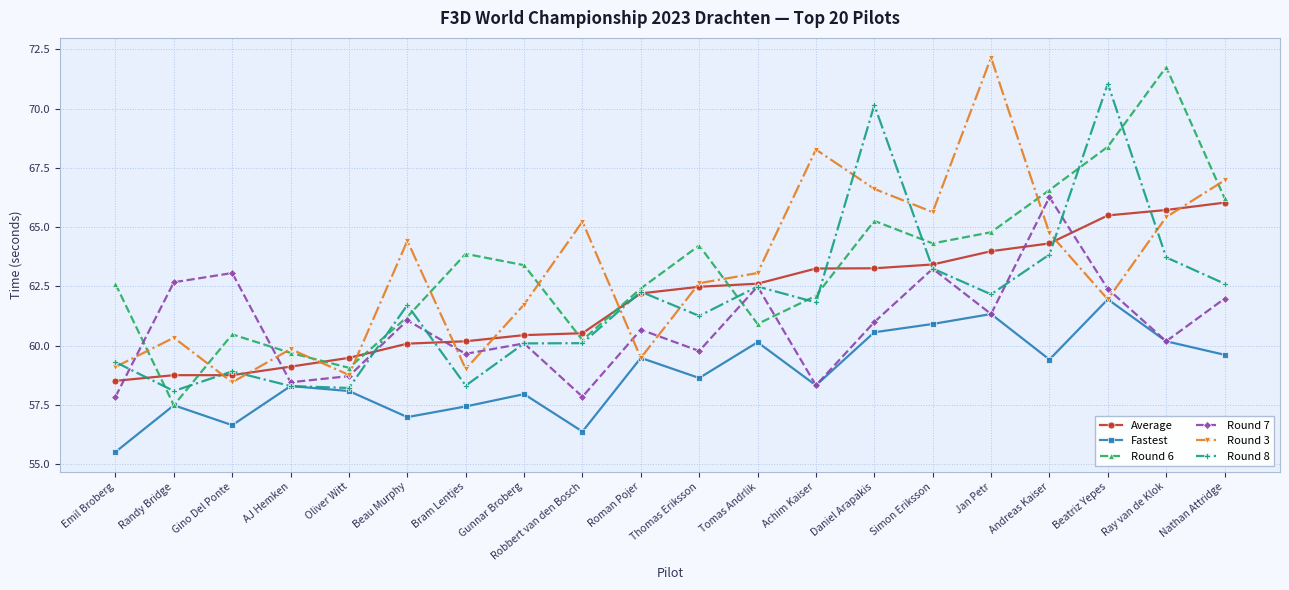

What is the maximum value for Fastest?

62.0